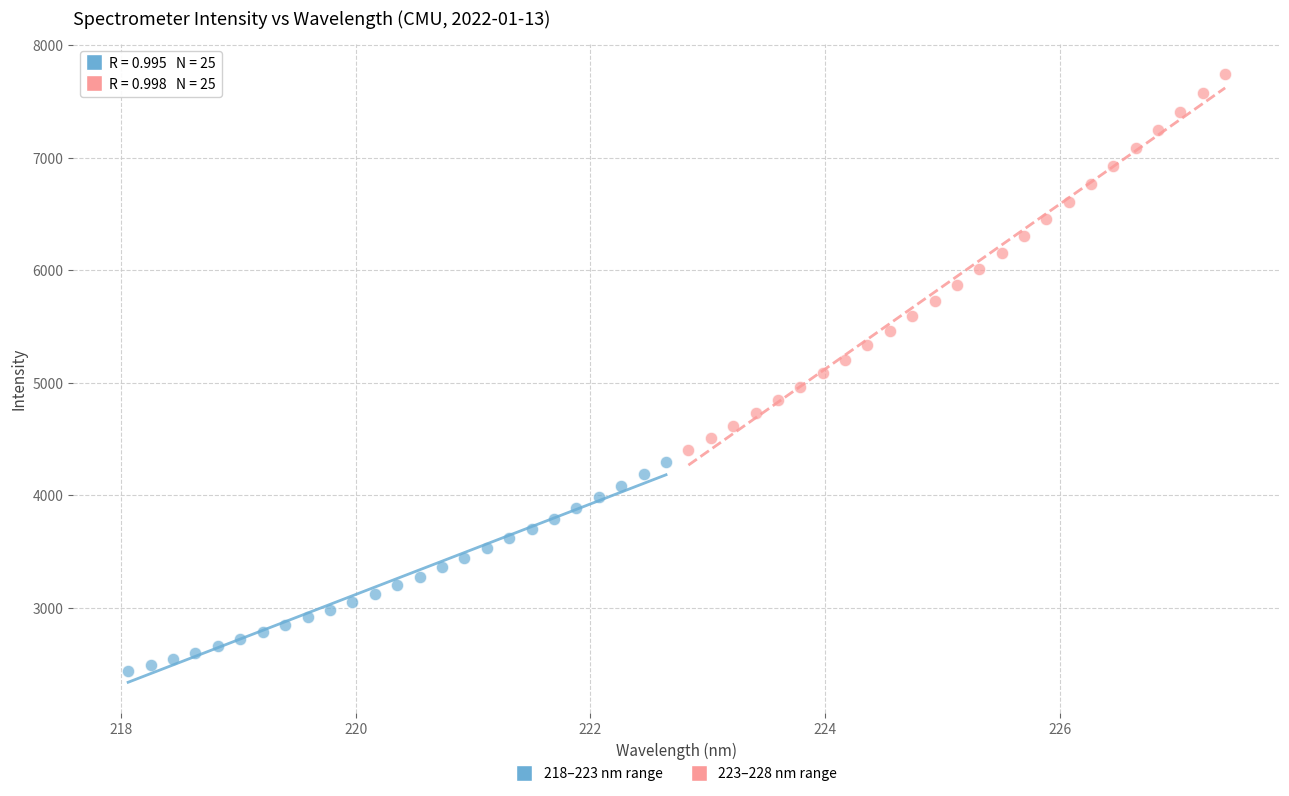

Which series has the widest spread of Y values?

223–228 nm range